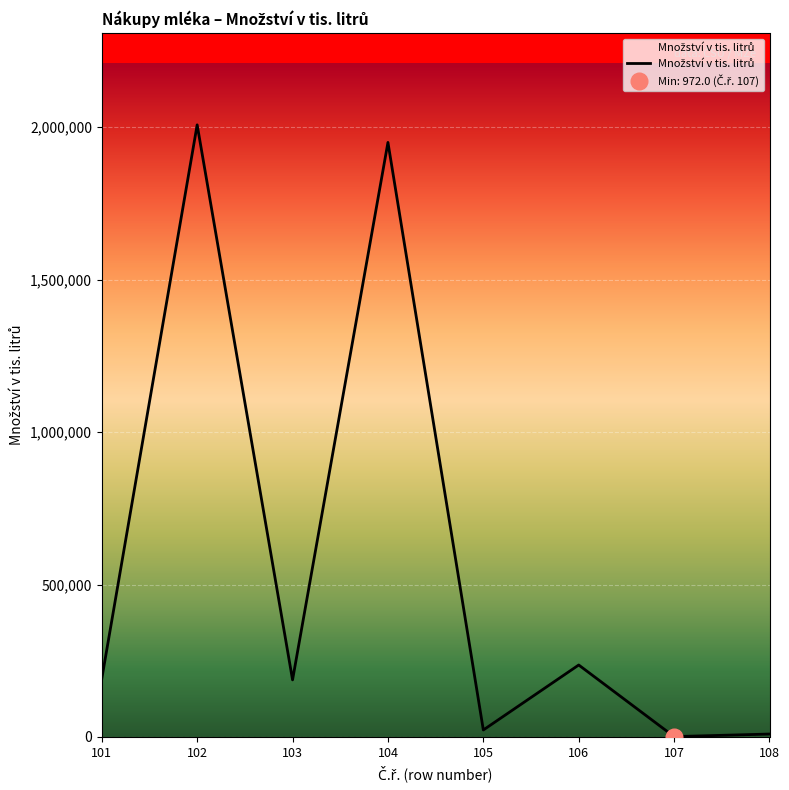

What is the approximate value at 101?

190754.0